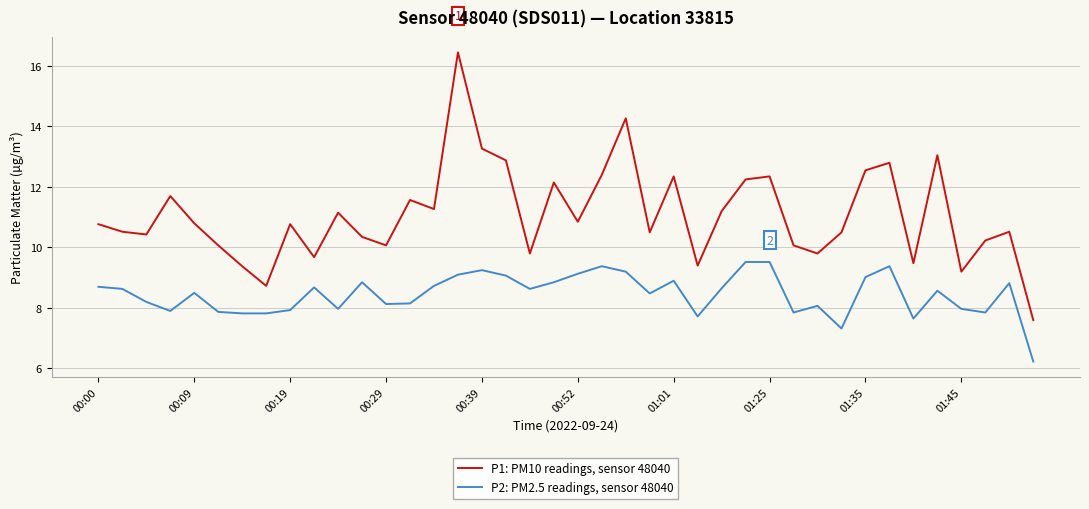

True or false: P2: PM2.5 readings, sensor 48040 and P1: PM10 readings, sensor 48040 intersect in this chart.

False